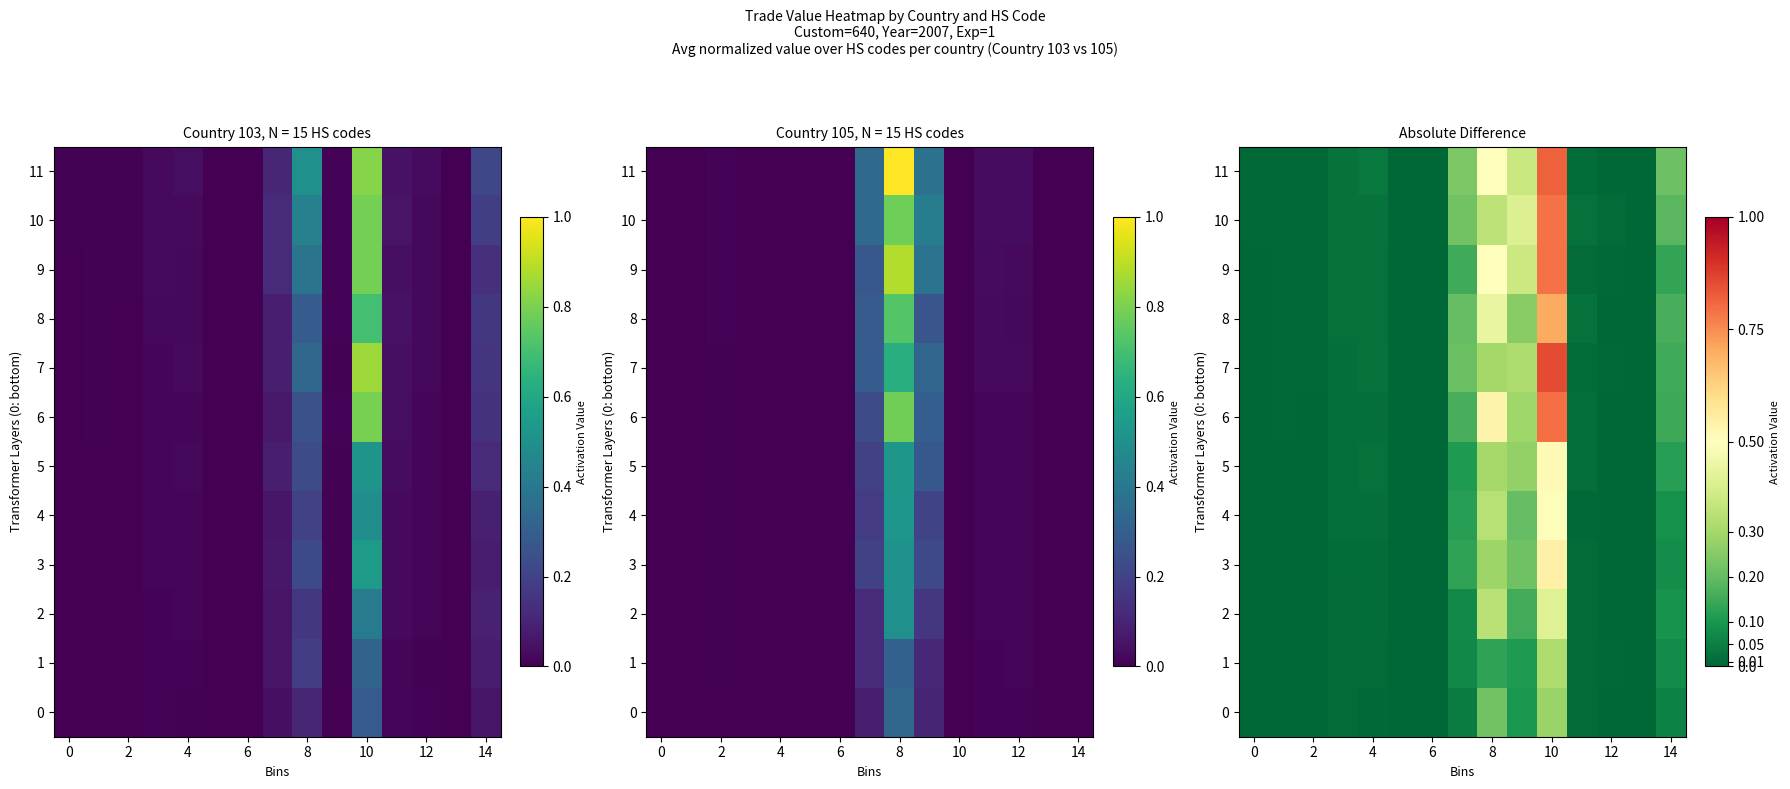

At which label does 8 reach its minimum?

12